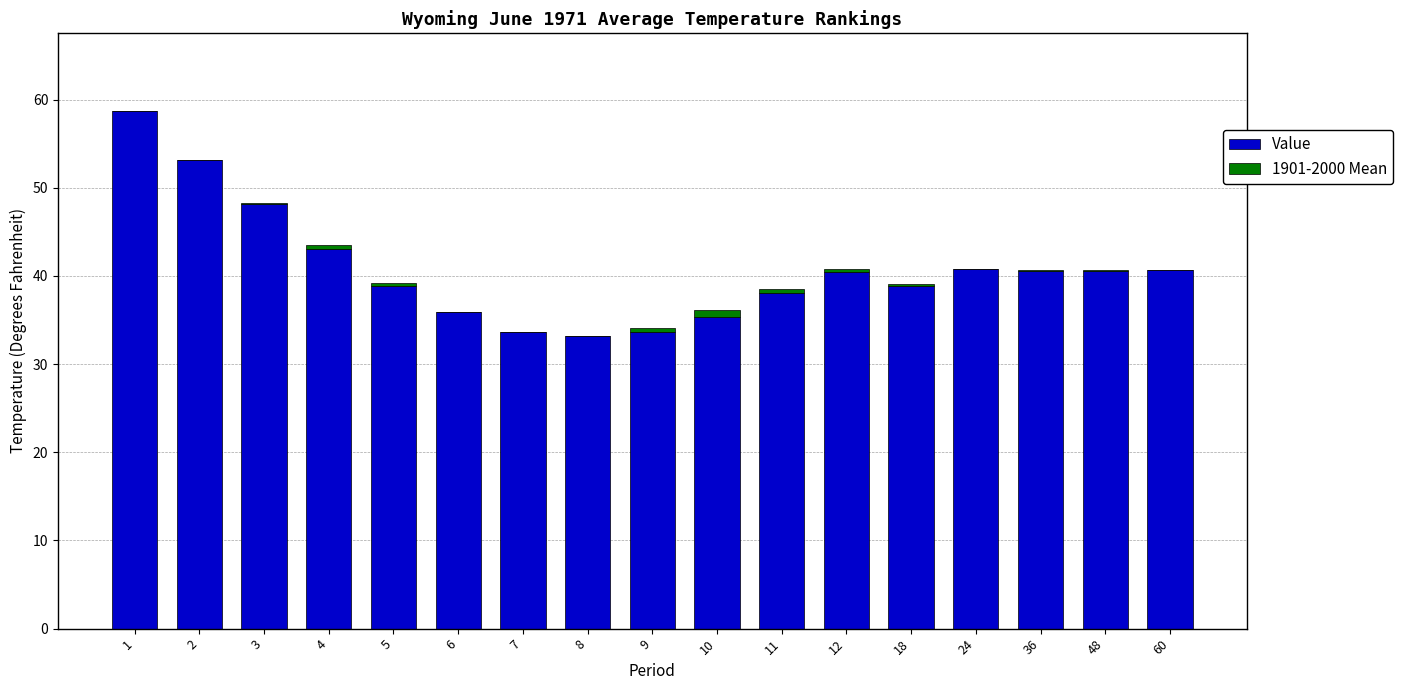

The Value series shows 51.9 at 11. True or false?

False